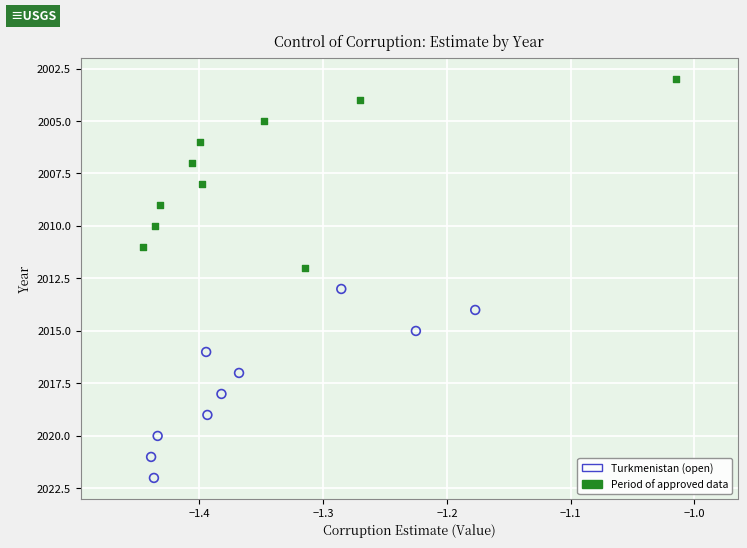

Which series contains the lowest Y value?

Period of approved data